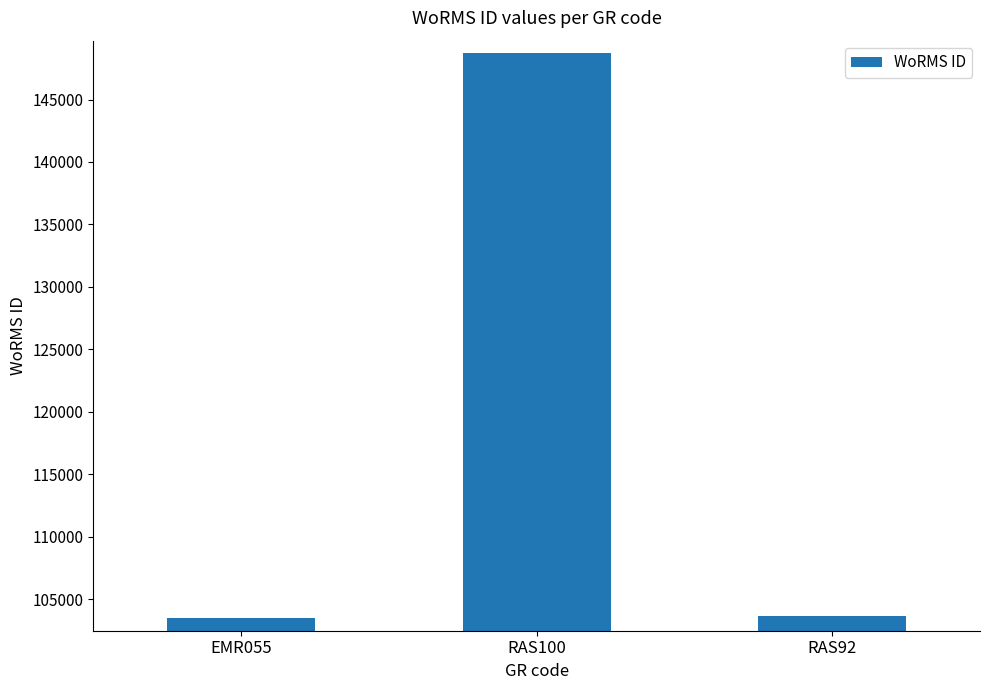

What is the sum of the values at EMR055 and RAS100?

252185